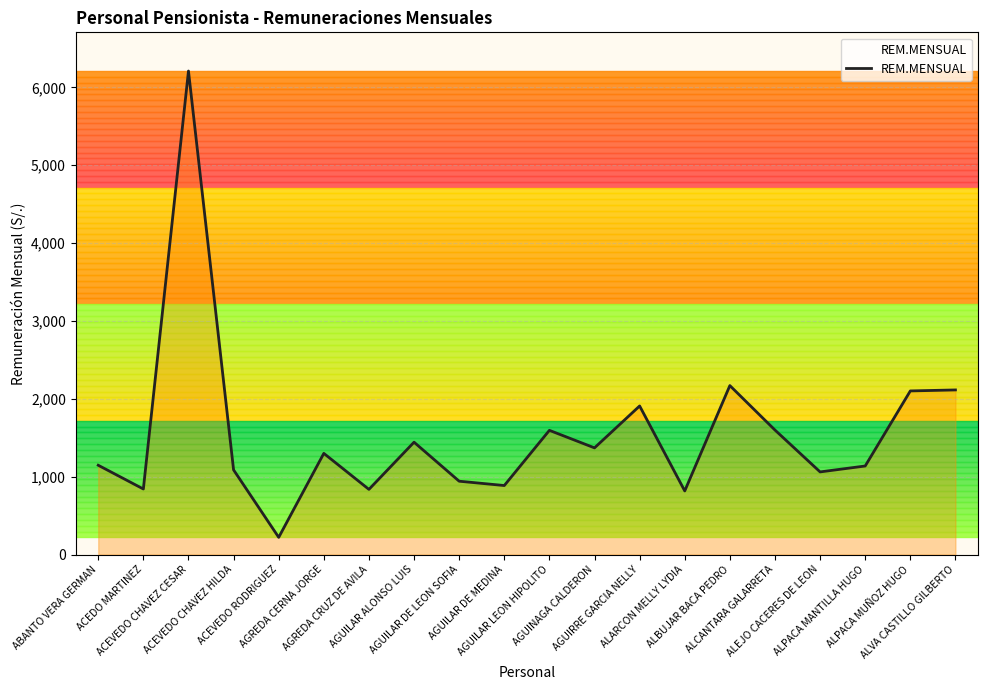

How many values are below 1299?

10